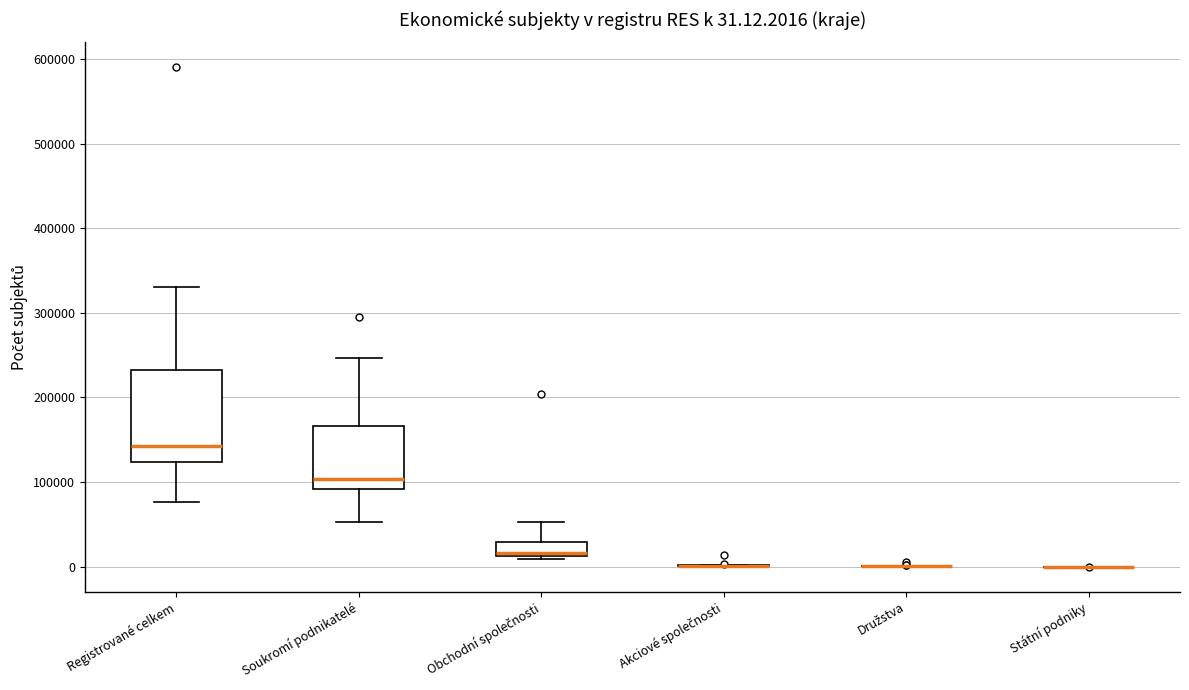

Comparing the boxes themselves (not the whiskers), which one is the tallest?

Registrované celkem